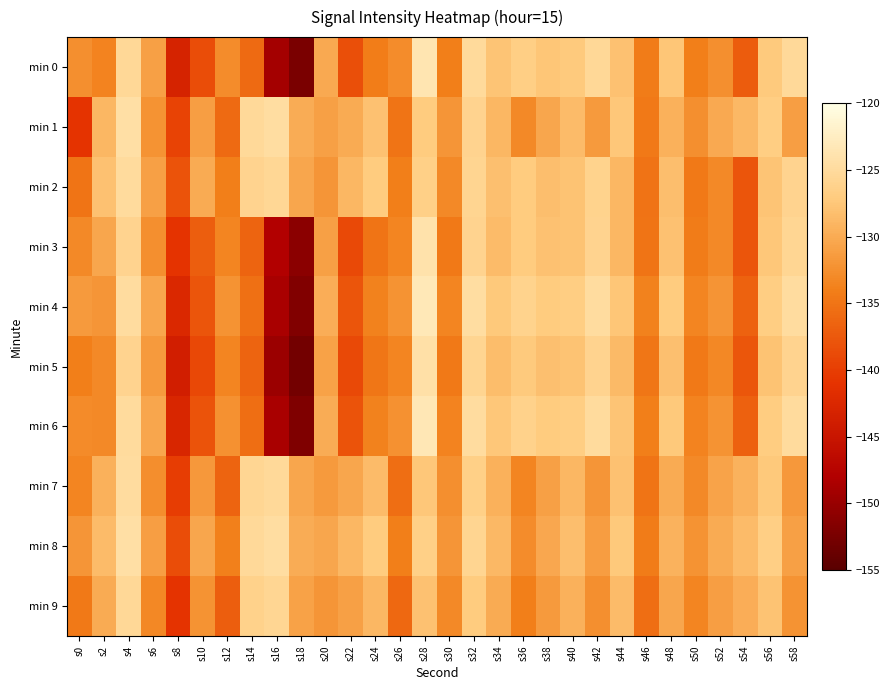

How many series are shown in this chart?

10